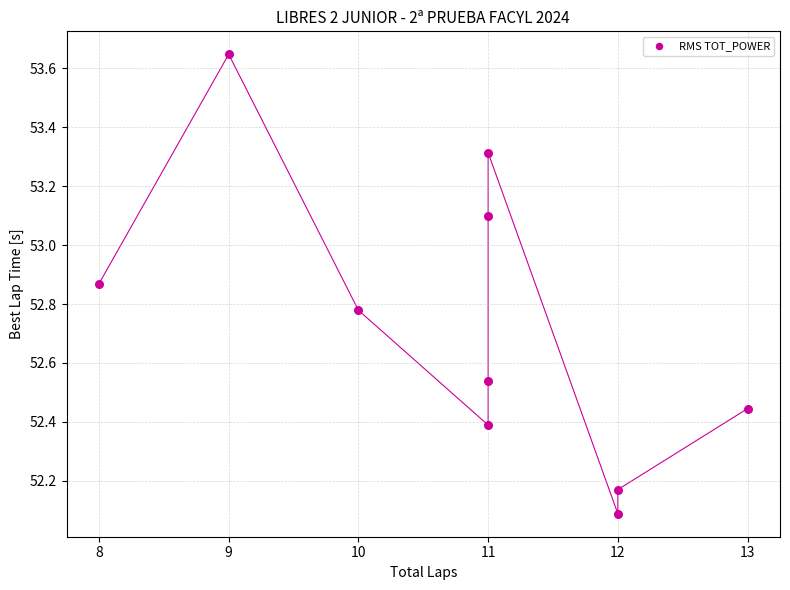

What is the average Y value?

52.7